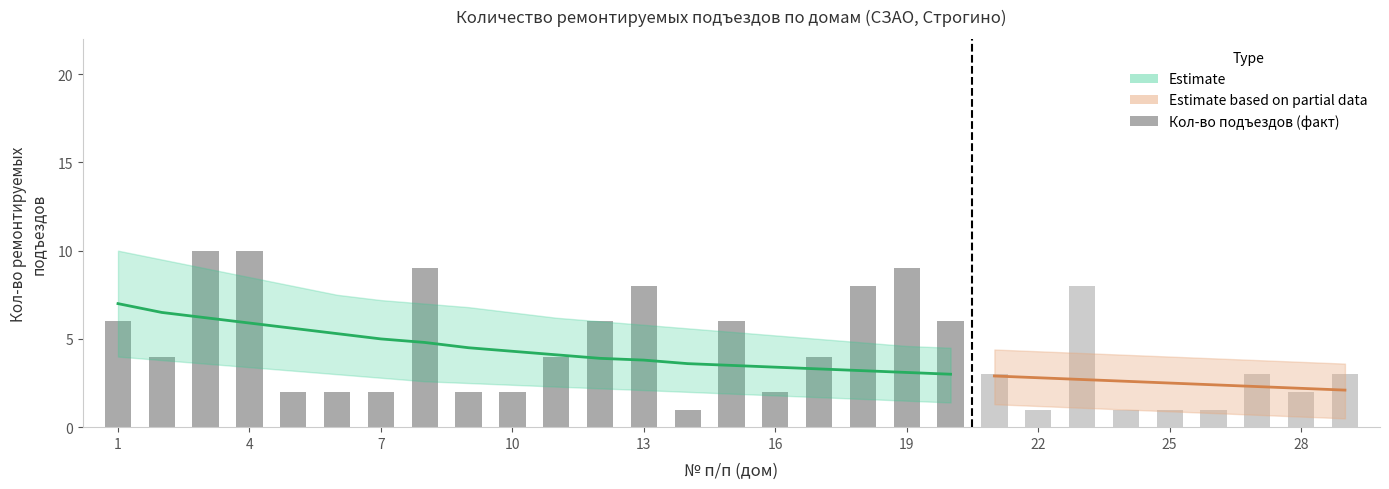

What is the difference between the maximum and second lowest values?

8